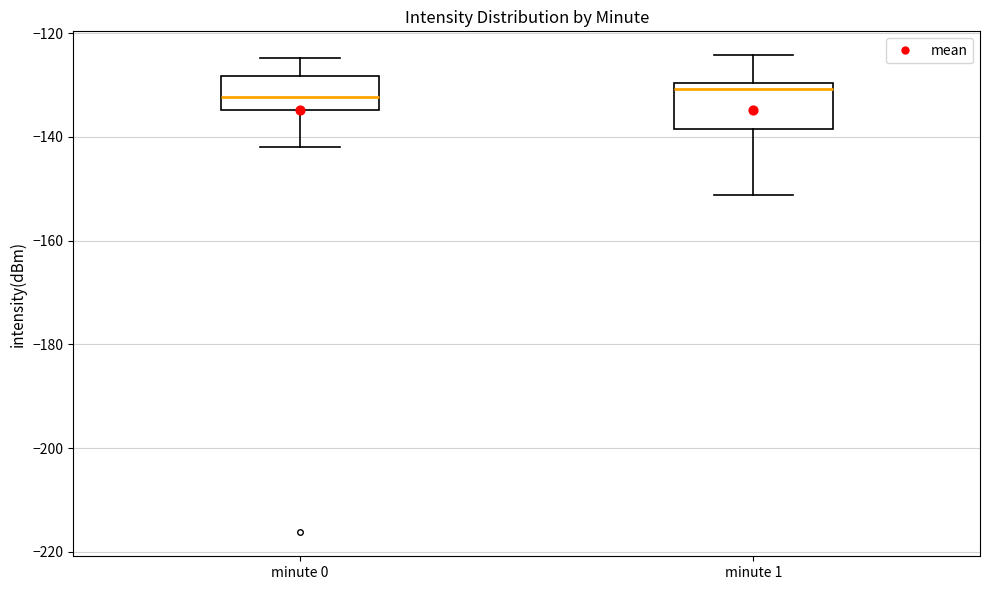

Reading left to right, read every box against the y-axis: the position of its median line, the range the box covers, and the ends of its whiskers. The values are not printed on the chart, so give them approximately, as read against the axis.

minute 0: median -132, box -134 to -128, whiskers -142 to -124
minute 1: median -130 (just below the box's upper edge), box -138 to -130, whiskers -152 to -124